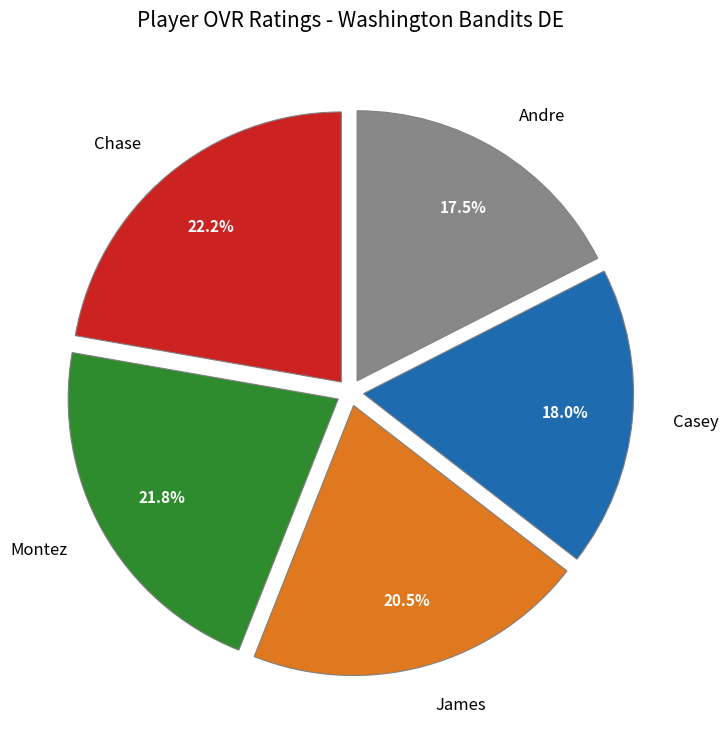

Do Montez and Andre together represent more than half of the pie?

No